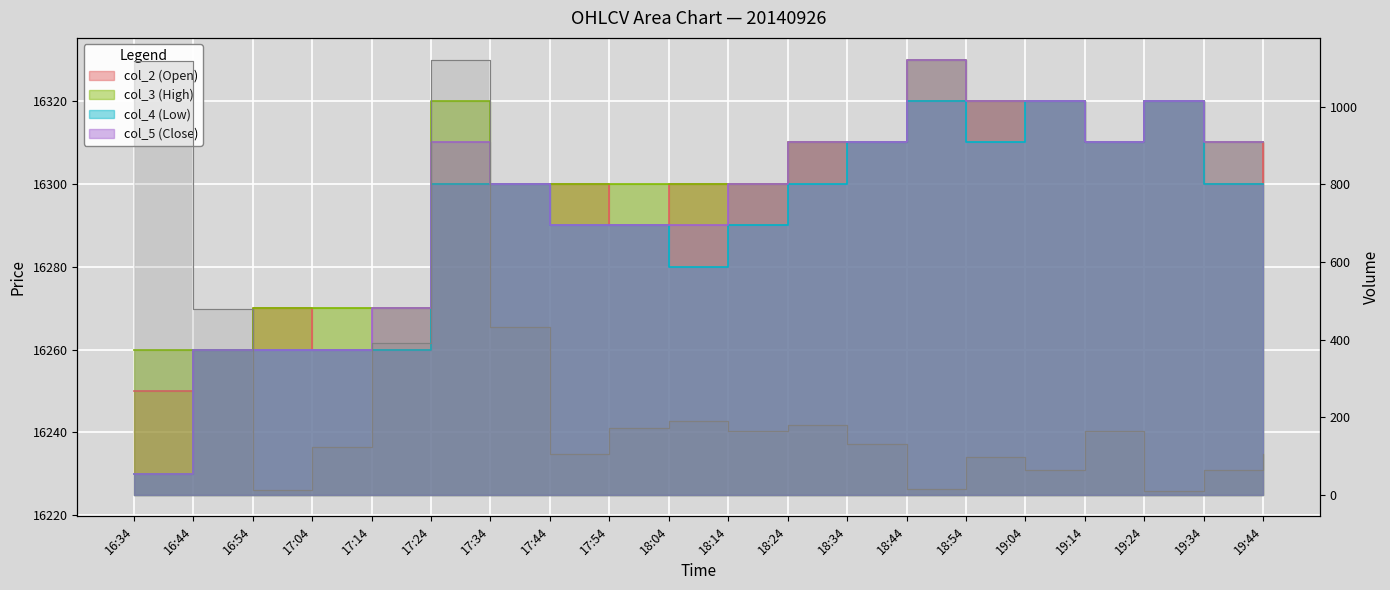

What is the minimum value for col_4 (Low)?

16230